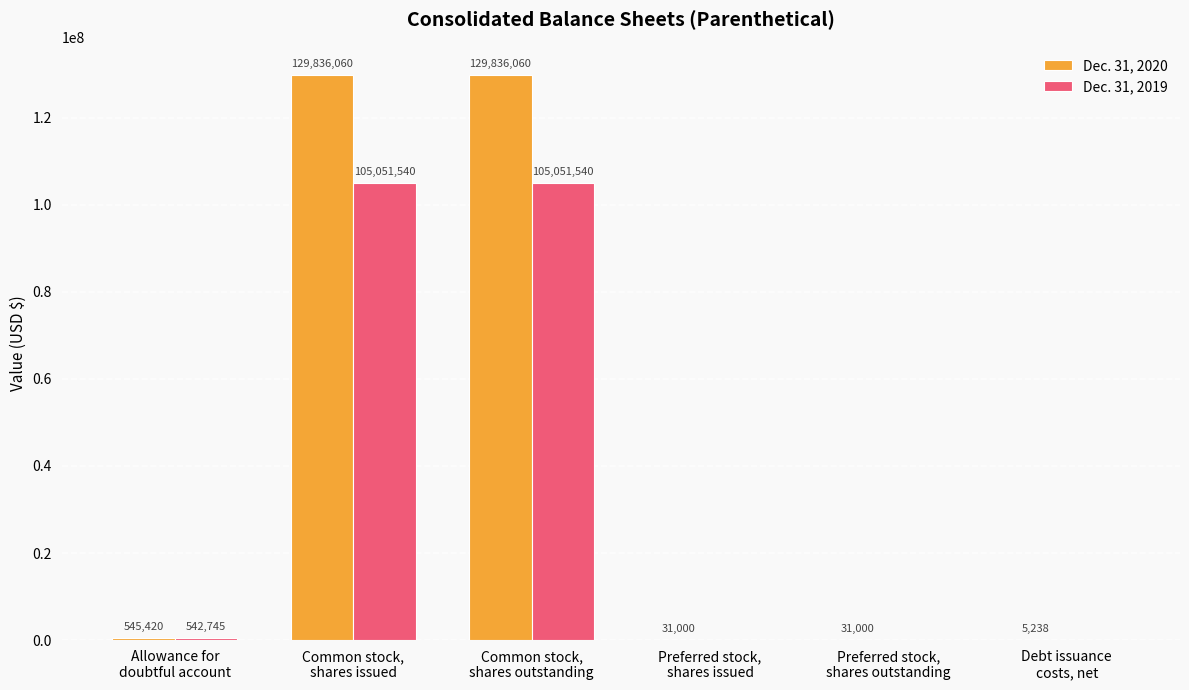

What is the difference between the Dec. 31, 2020 values at Allowance for
doubtful account and Debt issuance
costs, net?

540182